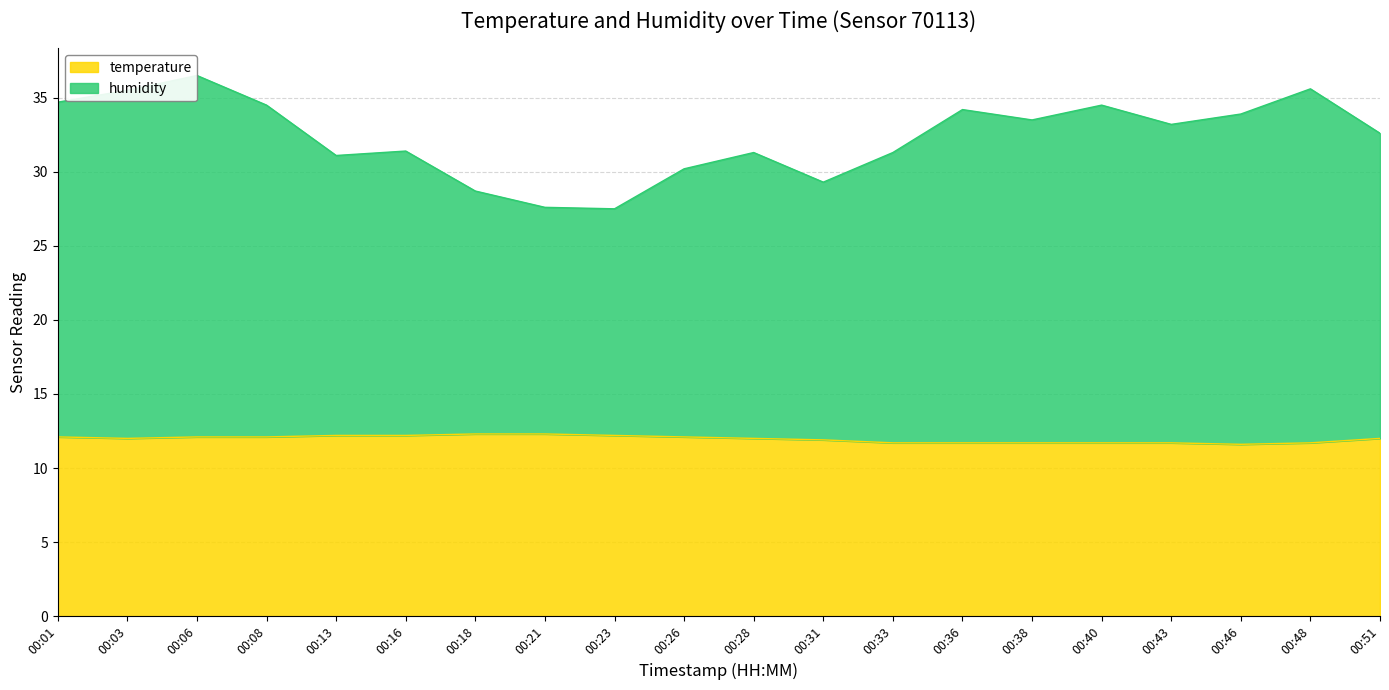

The value of temperature at 00:48 is 20.2. True or false?

False